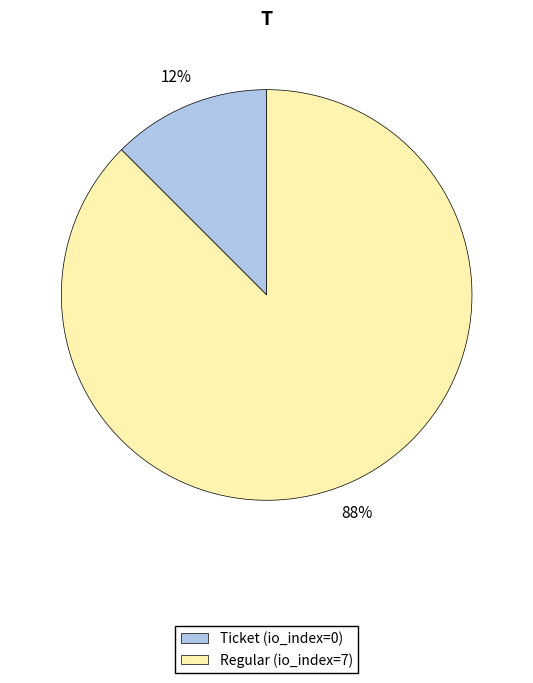

Which has a higher value, Ticket (io_index=0) or Regular (io_index=7)?

Regular (io_index=7)